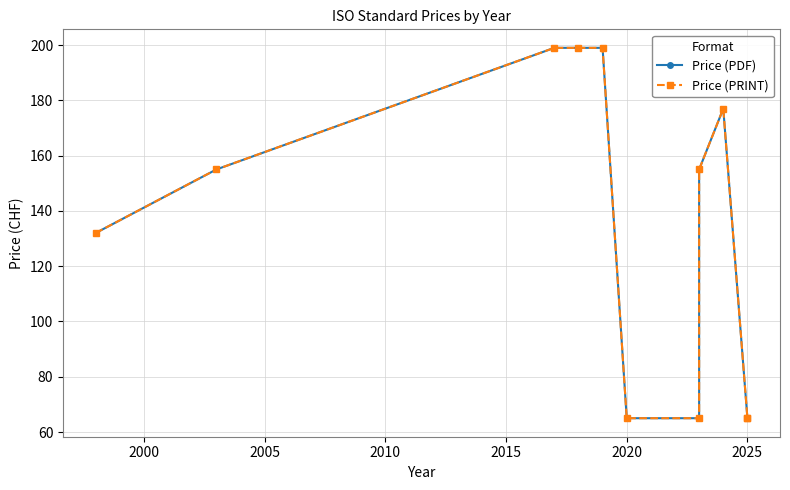

What is the value of the Price (PRINT) point at the 3rd from the left?

199